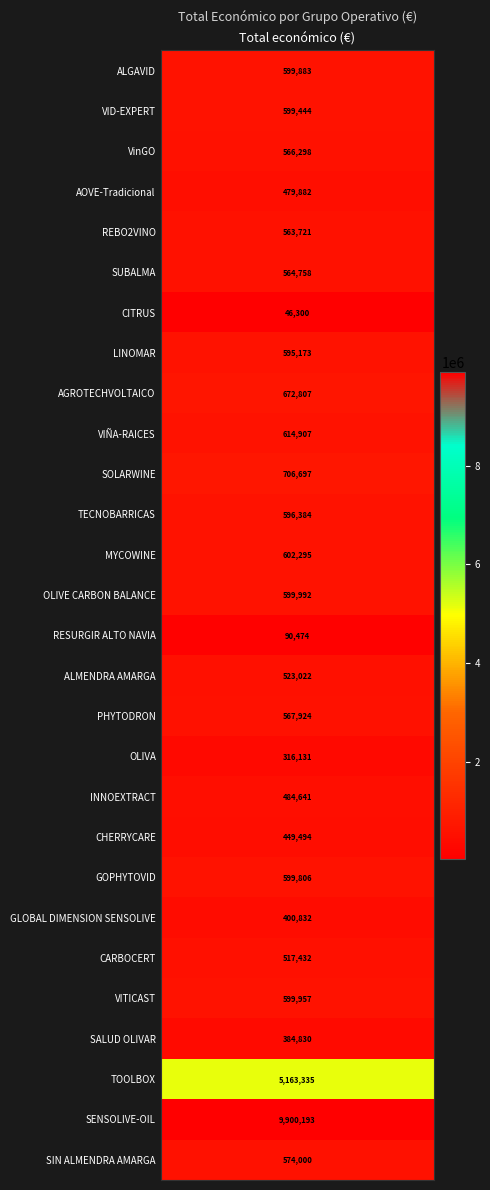

True or false: the data shows 969387 at LINOMAR.

False